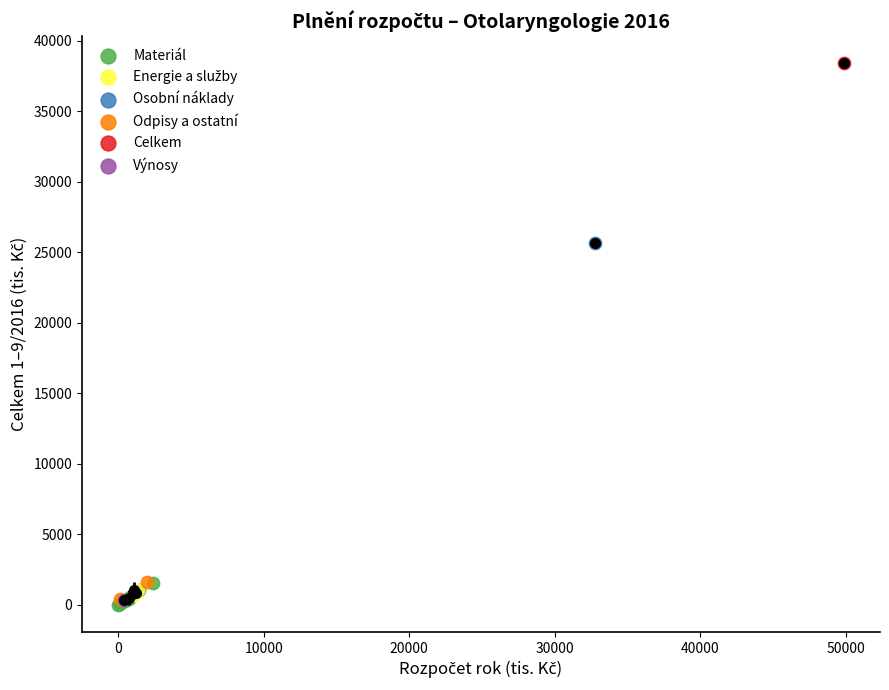

Which series reaches the maximum Y coordinate?

Celkem